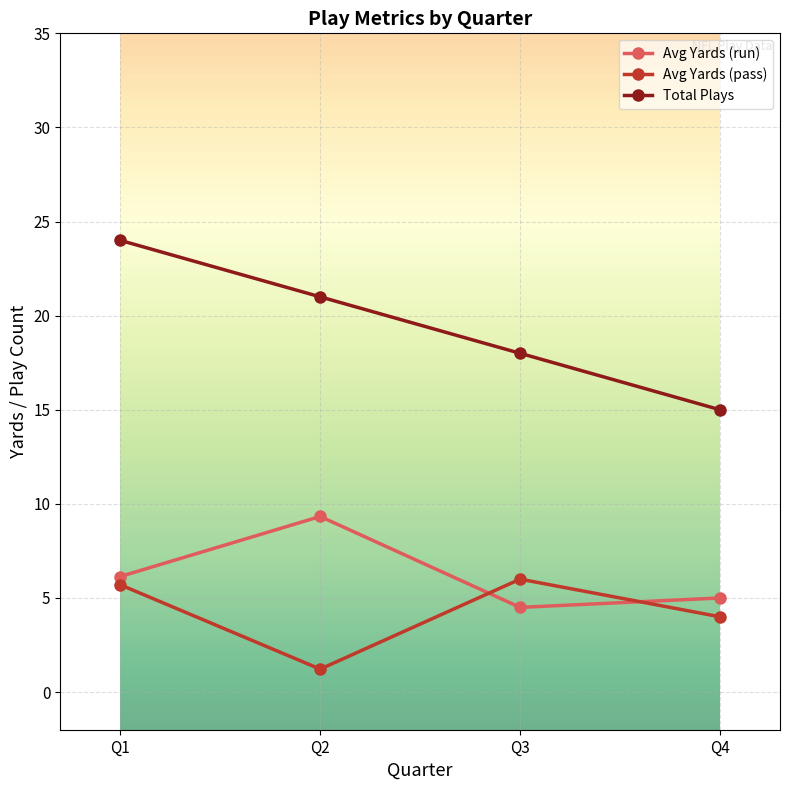

Does the chart display data point markers on the line(s)?

Yes